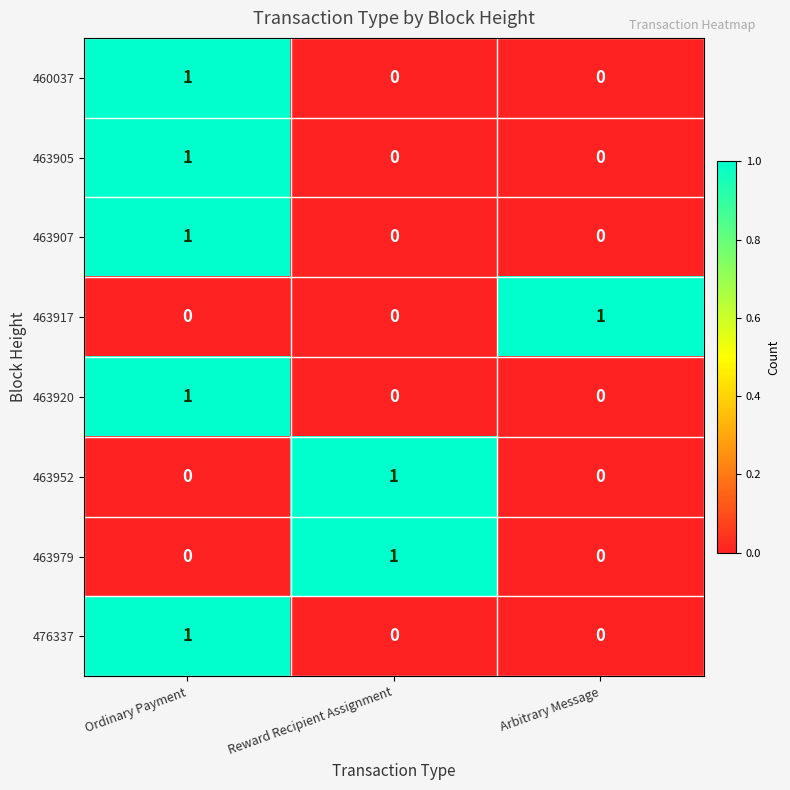

At how many categories does at least one series exceed 0?

3